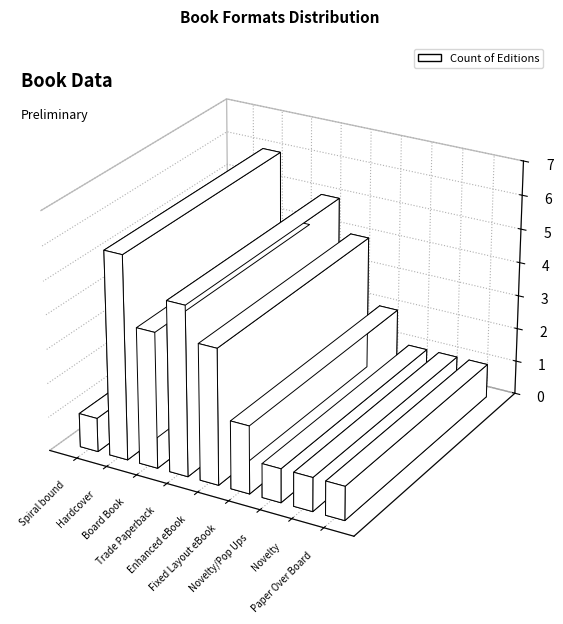

Reading left to right, extract all data points from this chart.

Spiral bound=1	Hardcover=6	Board Book=4	Trade Paperback=5	Enhanced eBook=4	Fixed Layout eBook=2	Novelty/Pop Ups=1	Novelty=1	Paper Over Board=1